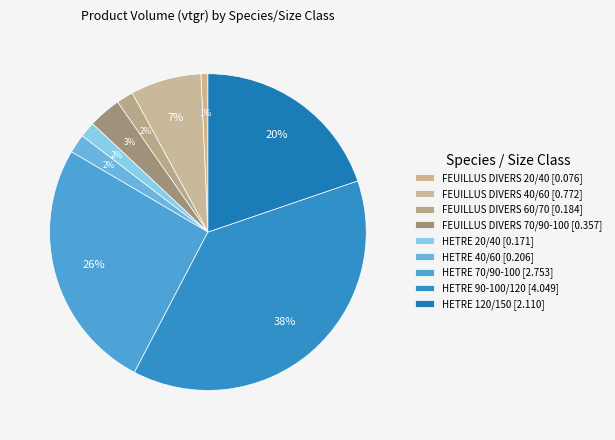

How many slices are in this pie chart?

9